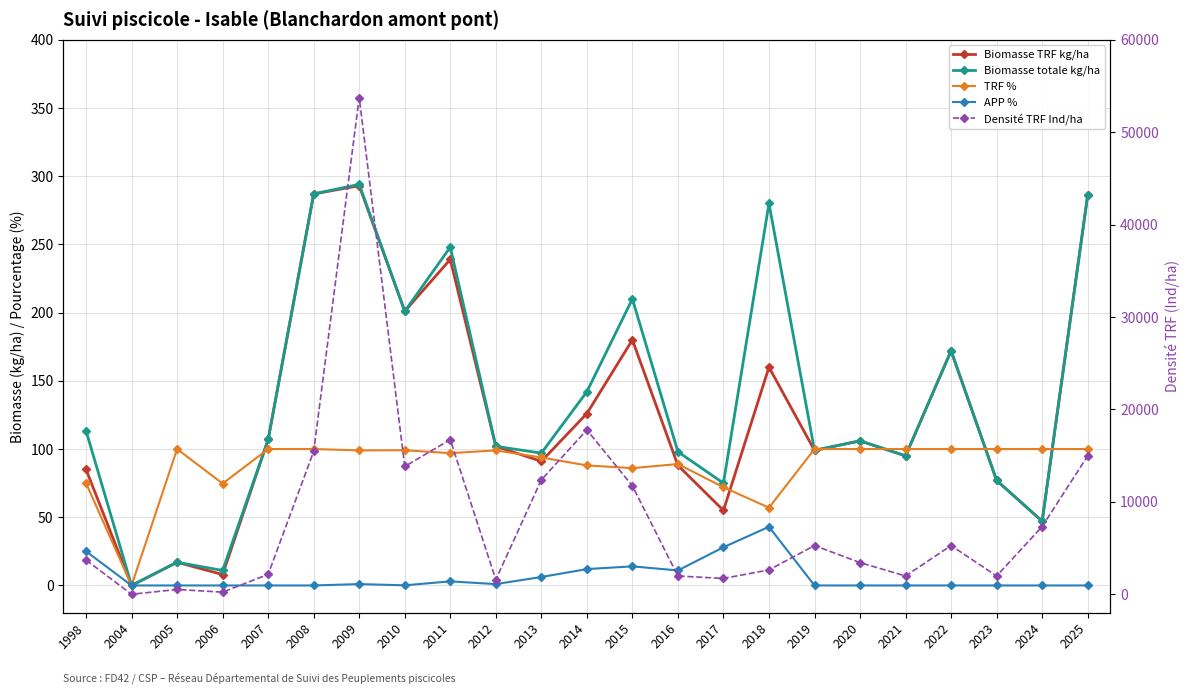

Between 2014 and 2024, which series saw the biggest shift?

Densité TRF Ind/ha